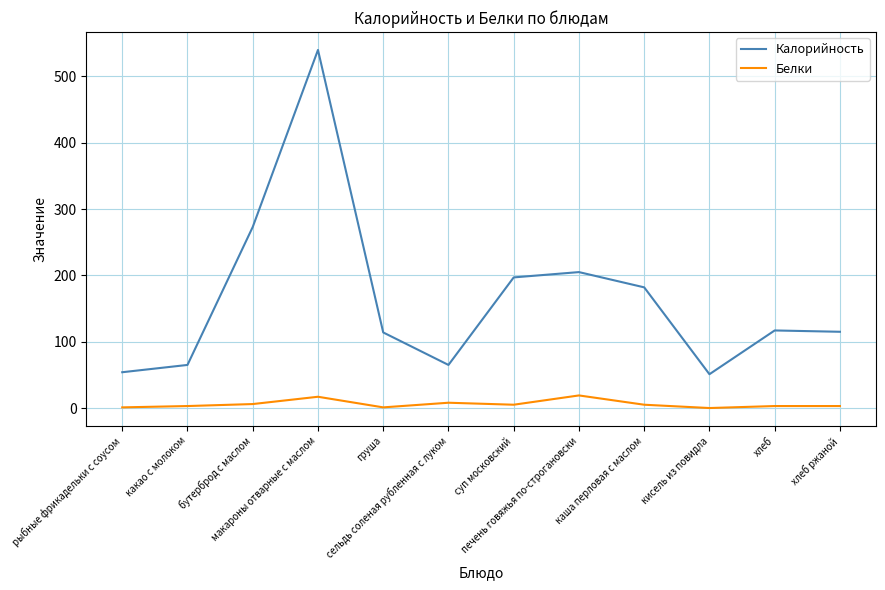

At how many categories does at least one series exceed 438?

1